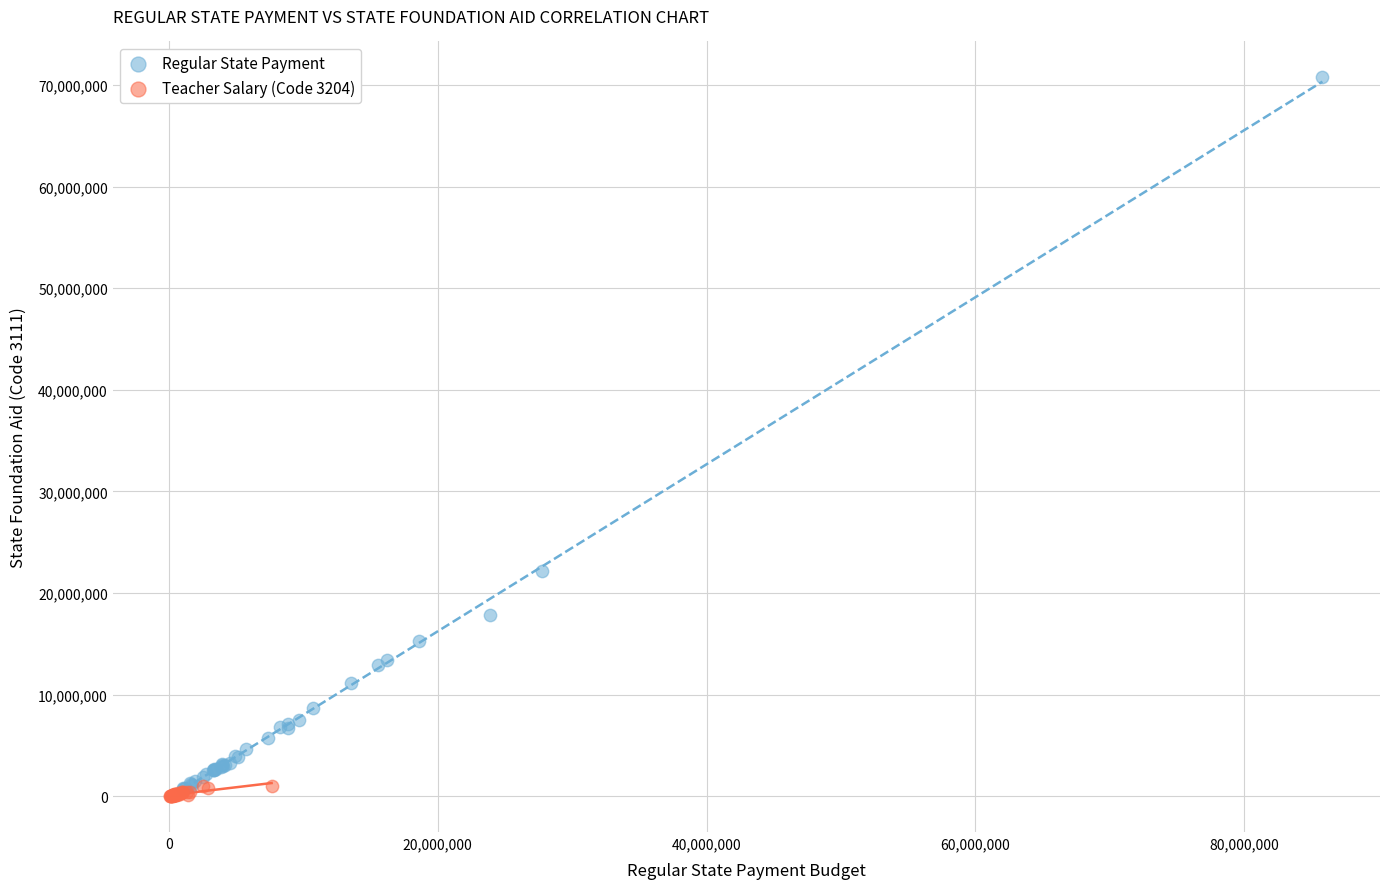

Which series contains the highest Y value?

Regular State Payment